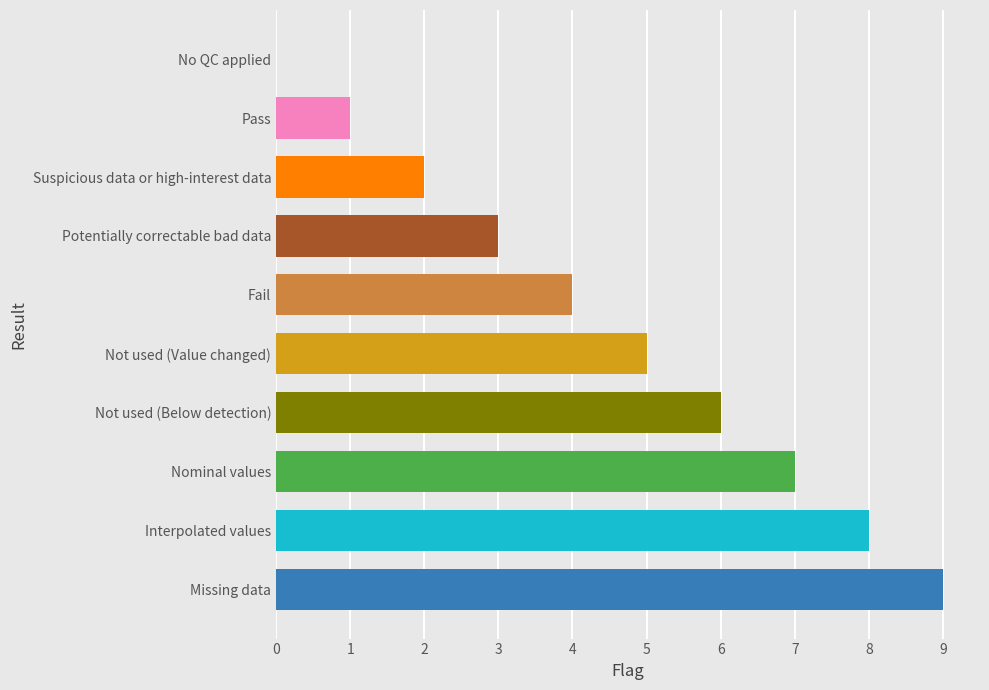

What is the difference between the values at Missing data and Fail?

5